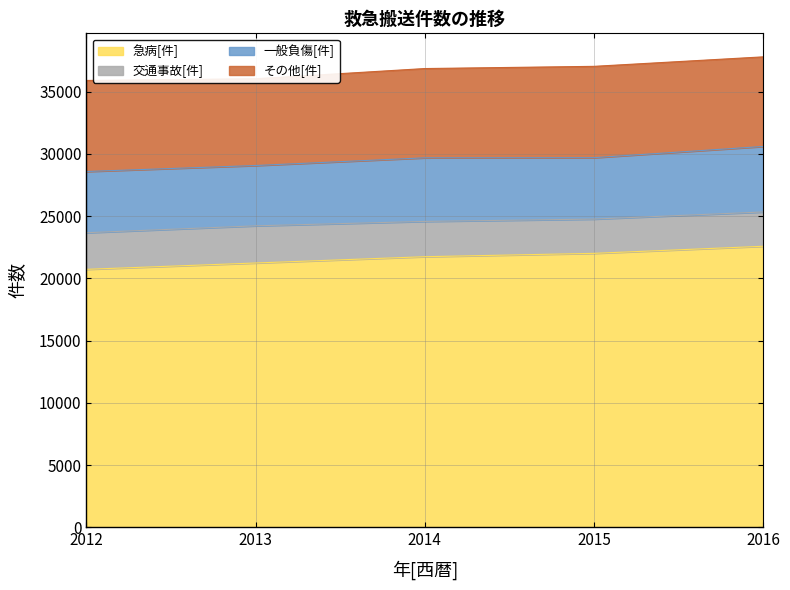

What is the difference between the highest and lowest values at 2013?

18257